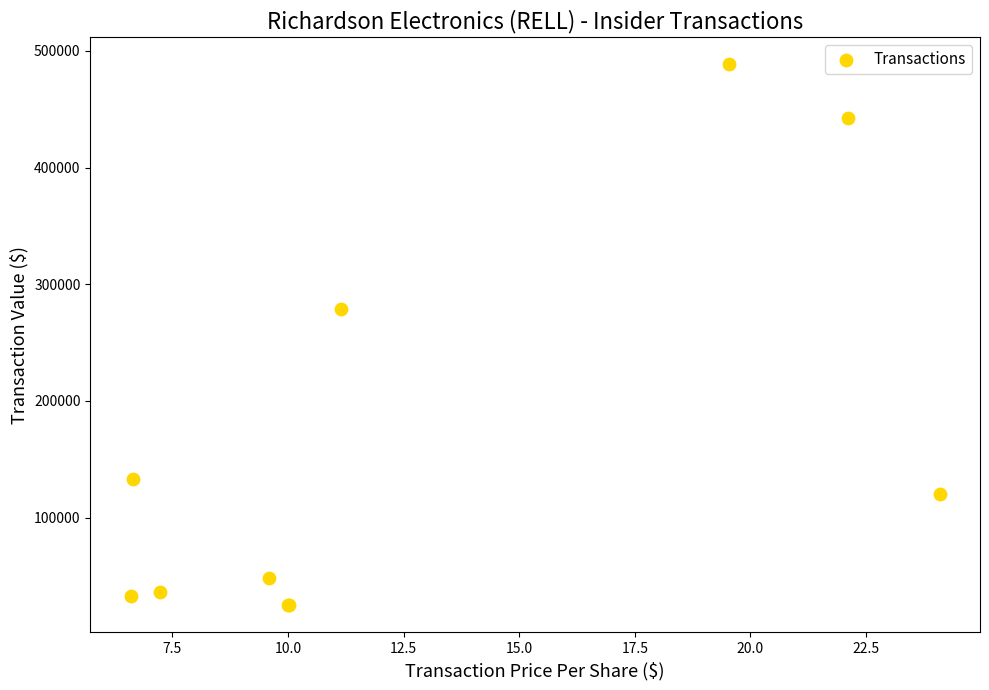

What Y value in the scatter plot is closest to 256827?

278500